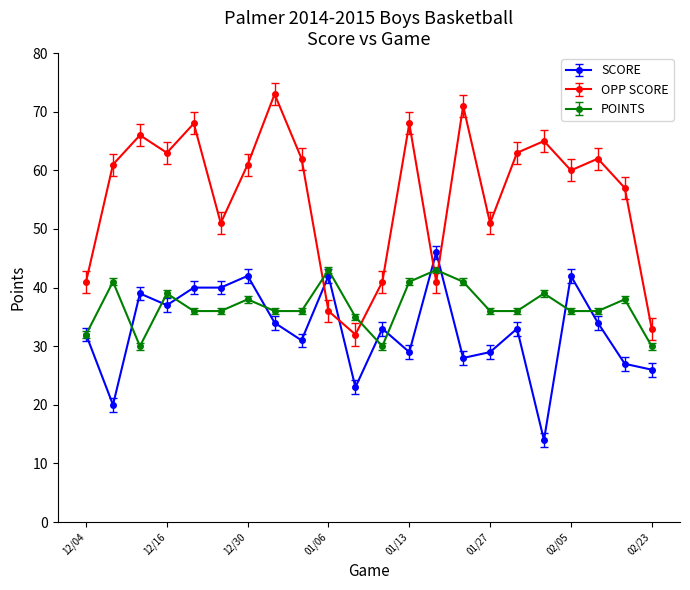

Which series has the widest spread of values?

OPP SCORE